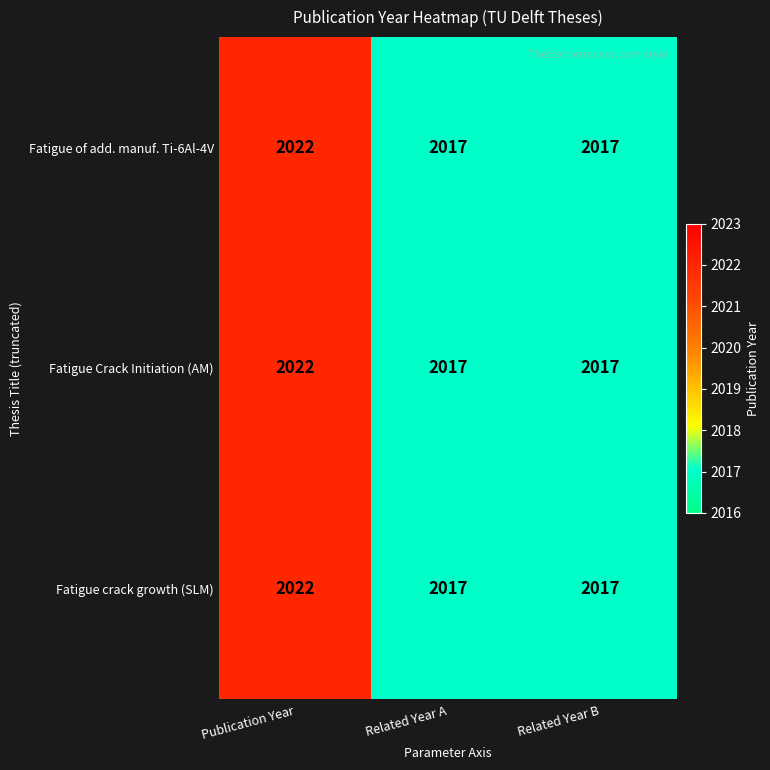

At how many categories does at least one series exceed 2021?

1